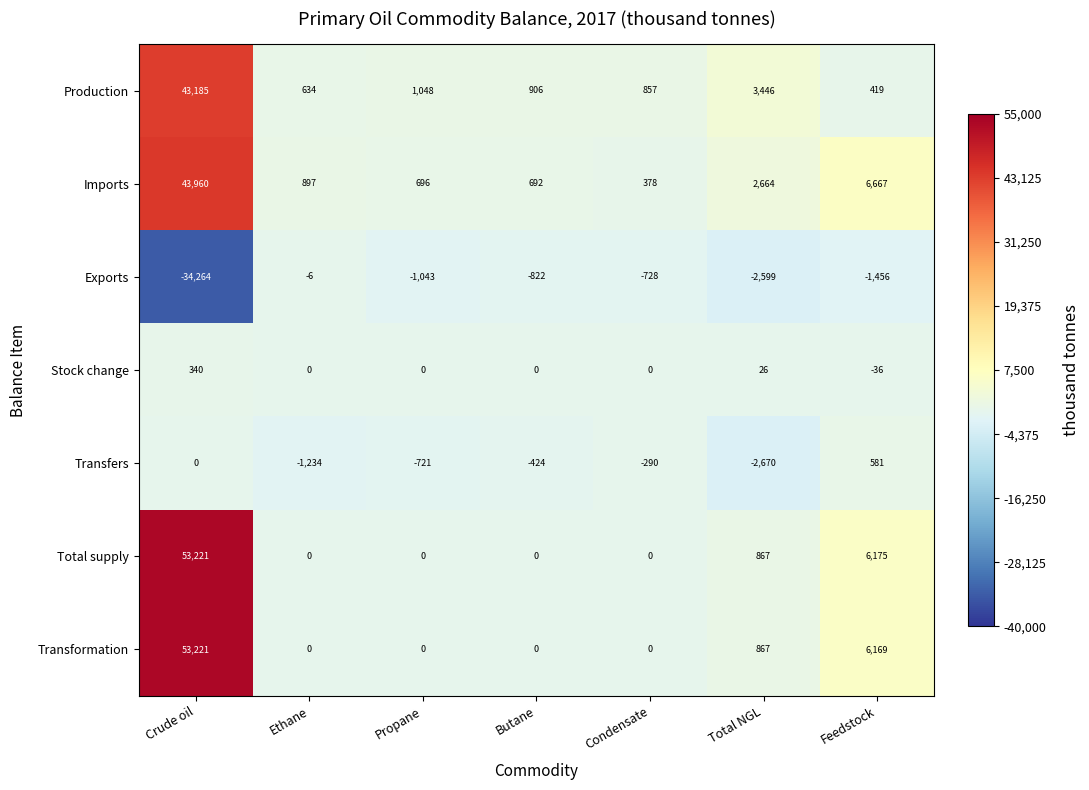

Which series has the largest total across all categories?

Total supply